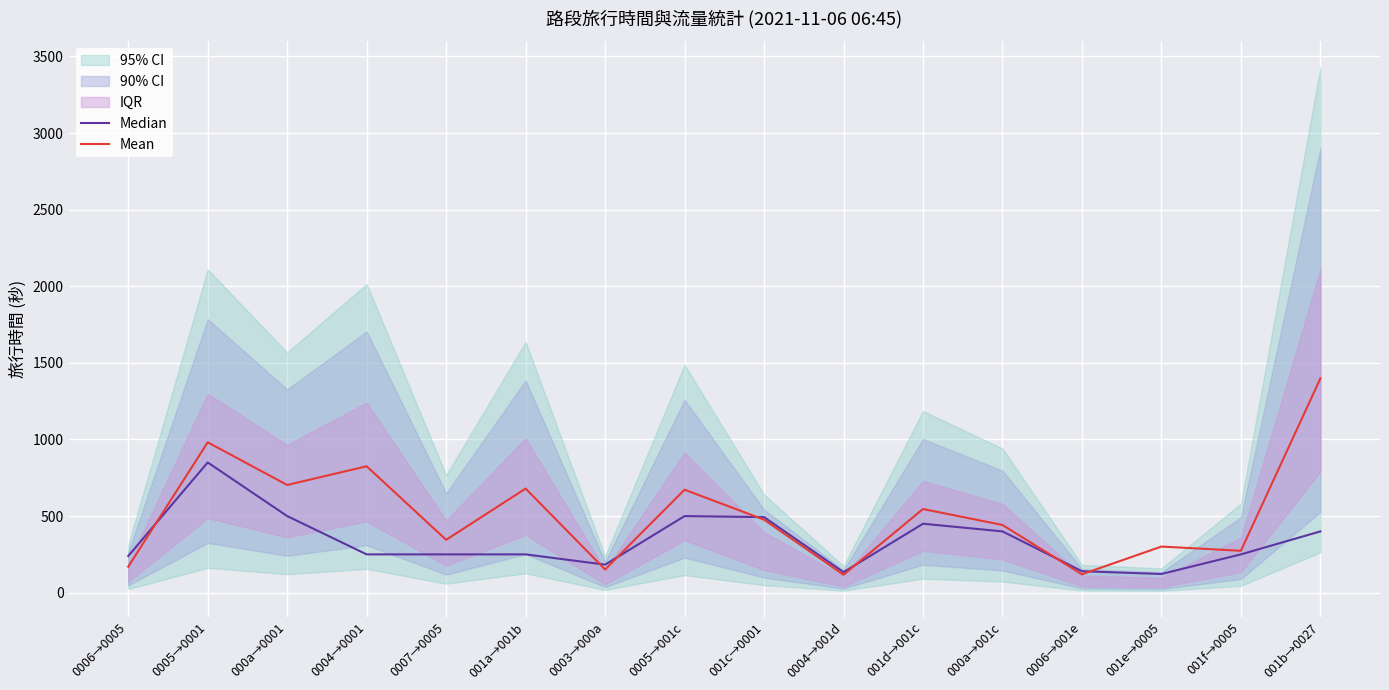

Reading left to right, what are all the values shown in this chart?

Median: 0006→0005=239.0	0005→0001=850.0	000a→0001=500.0	0004→0001=250.0	0007→0005=250.0	001a→001b=250.0	0003→000a=183.0	0005→001c=500.0	001c→0001=493.0	0004→001d=134.0	001d→001c=450.0	000a→001c=400.0	0006→001e=140.0	001e→0005=122.0	001f→0005=250.0	001b→0027=400.0
Mean: 0006→0005=169.5	0005→0001=981.5	000a→0001=703.0	0004→0001=825.0	0007→0005=345.0	001a→001b=679.5	0003→000a=151.5	0005→001c=672.0	001c→0001=476.5	0004→001d=117.0	001d→001c=546.0	000a→001c=442.0	0006→001e=120.0	001e→0005=301.0	001f→0005=273.5	001b→0027=1398.5